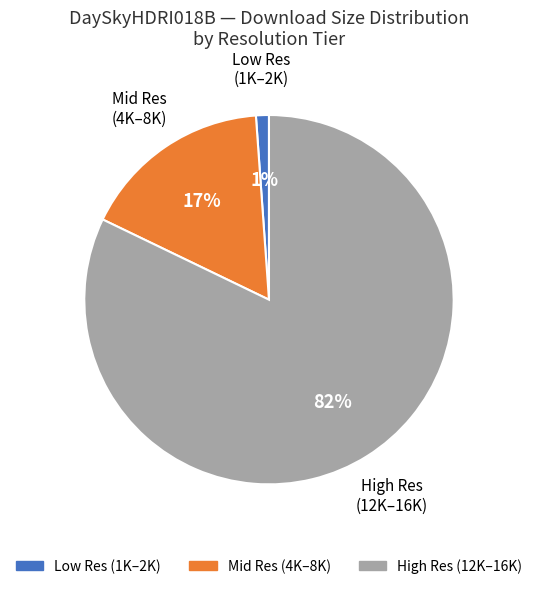

Is there a majority slice in this chart?

Yes